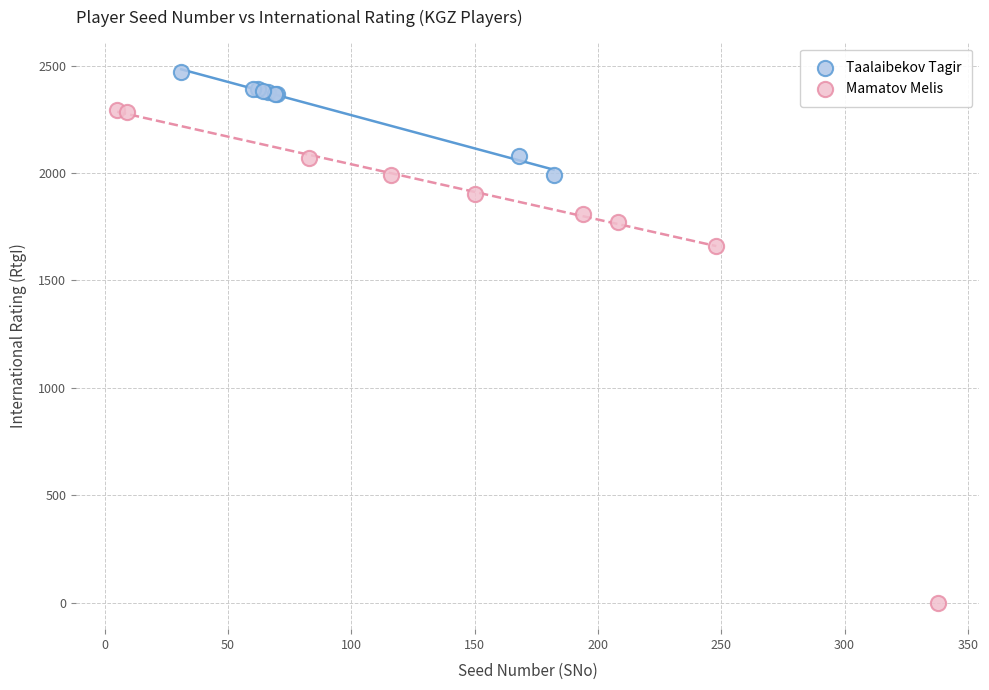

Which series has the largest Y range (max minus min)?

Mamatov Melis